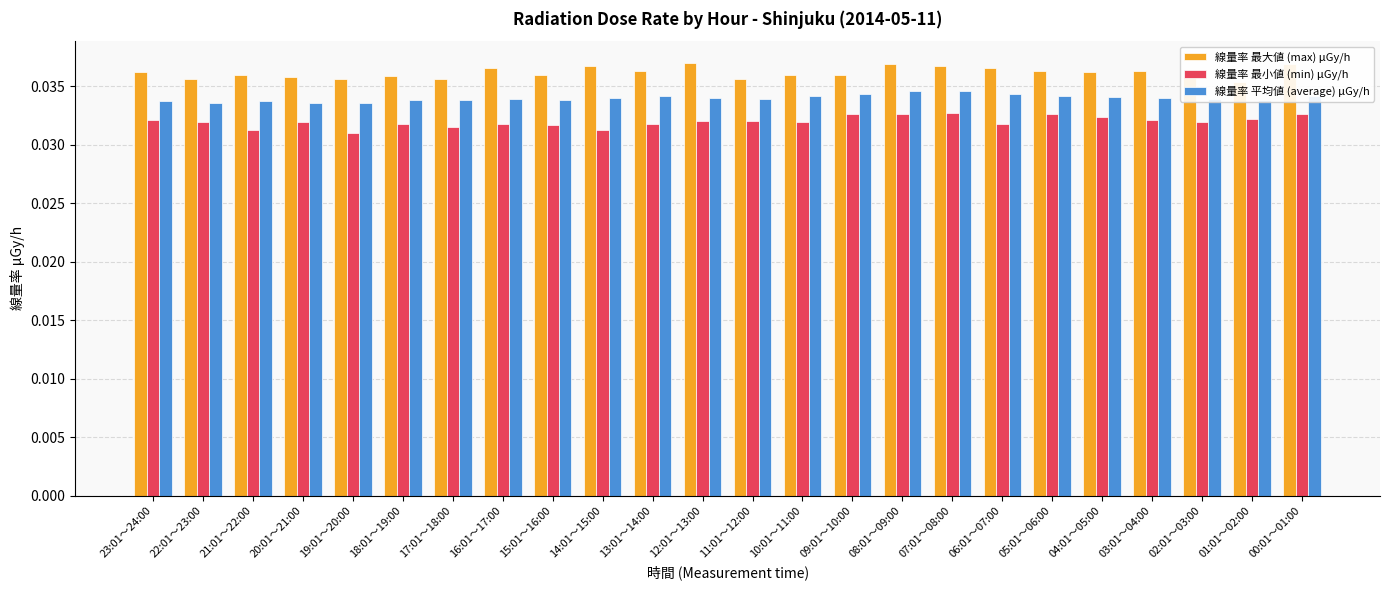

What is the sum of all 線量率 最小値 (min) μGy/h values?

0.8